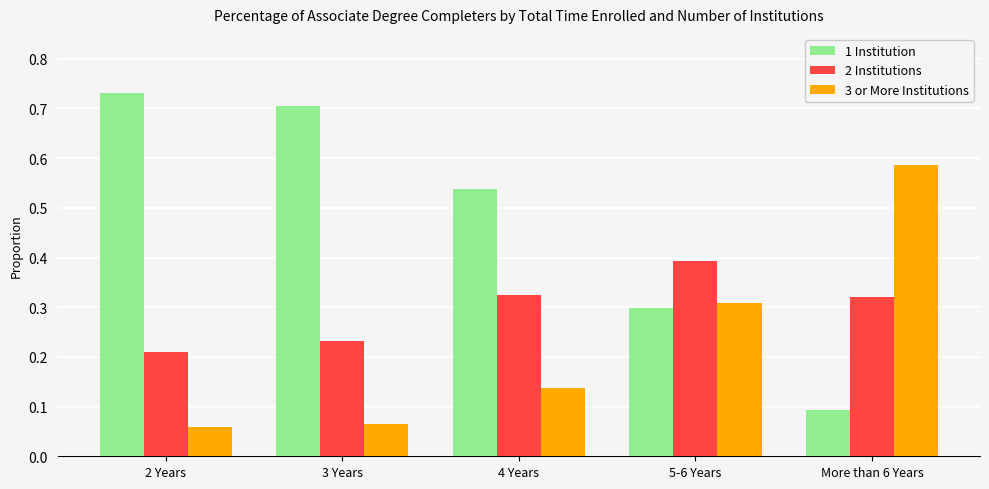

True or false: 3 or More Institutions has a value of 0.0 at 2 Years.

False